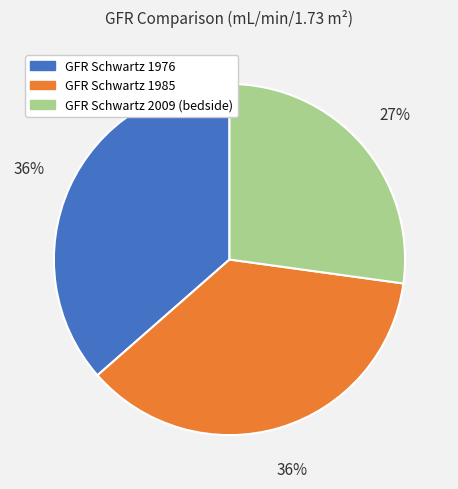

Approximately how many times larger is the value at GFR Schwartz 1985 compared to GFR Schwartz 2009 (bedside)?

1.3